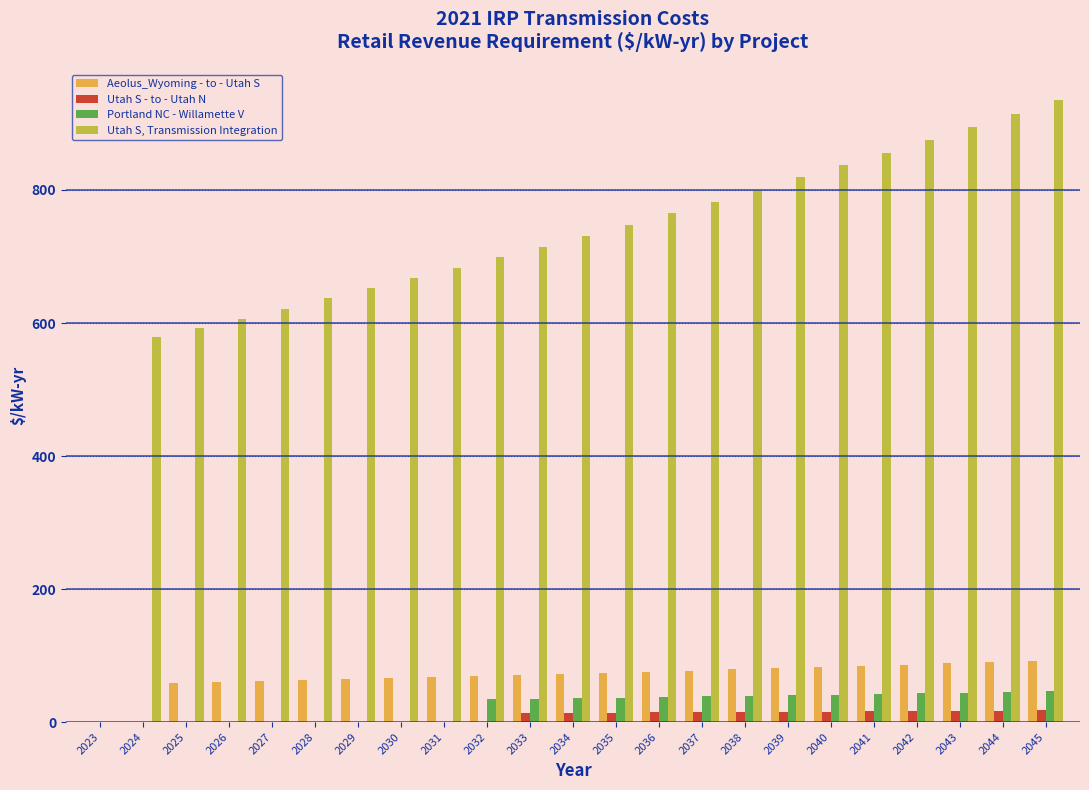

What is the total value across all series at 2031?

750.3